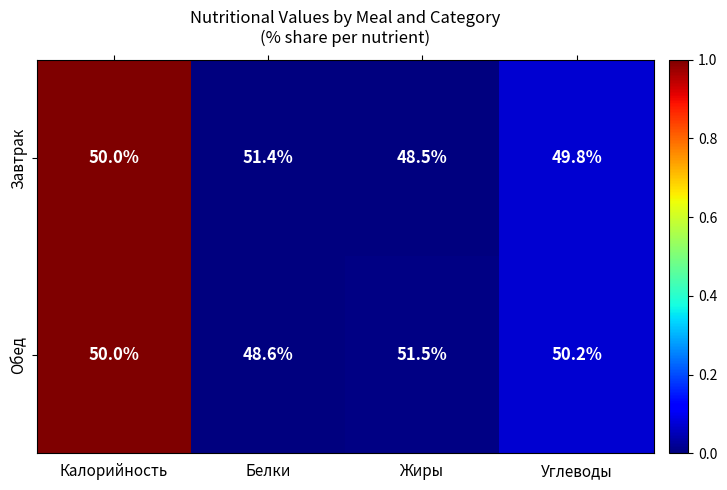

What is the spread (max minus min) of values at Жиры?

3.0